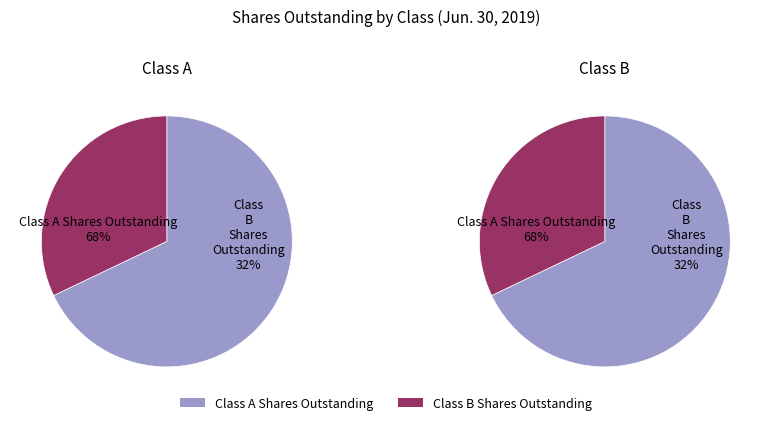

What is the ratio of the value at Class A Shares Outstanding to the value at Class B Shares Outstanding?

2.1